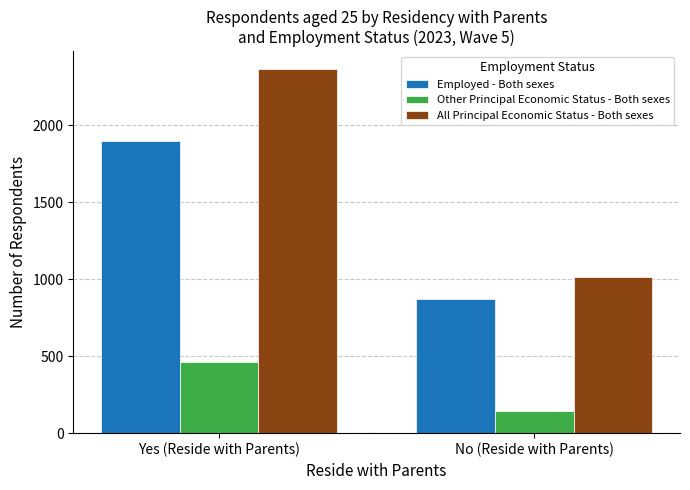

Is it true that Other Principal Economic Status - Both sexes equals 464 at Yes (Reside with Parents)?

True